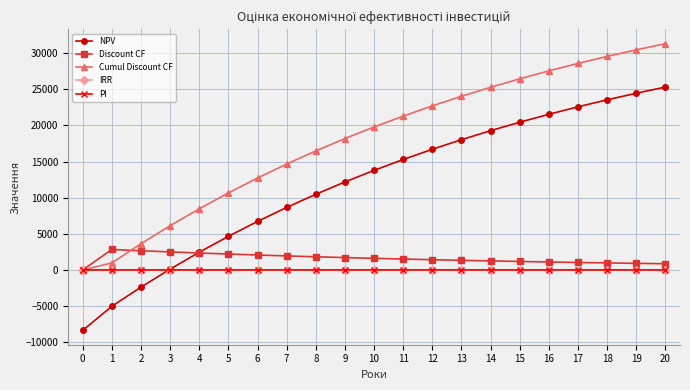

Is the value of Cumul Discount CF at 0 greater than the value of Discount CF at 16?

No